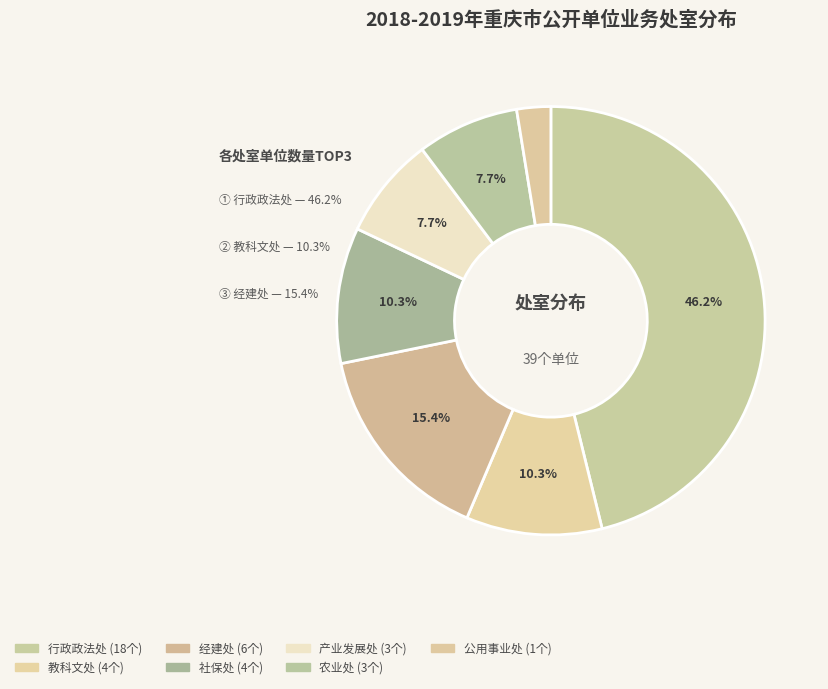

Is it true that 农业处 is 8% of the pie?

True